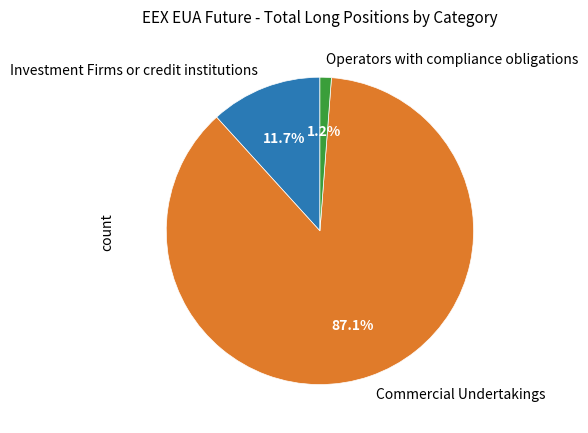

Is there any slice that represents more than half of the pie?

Yes